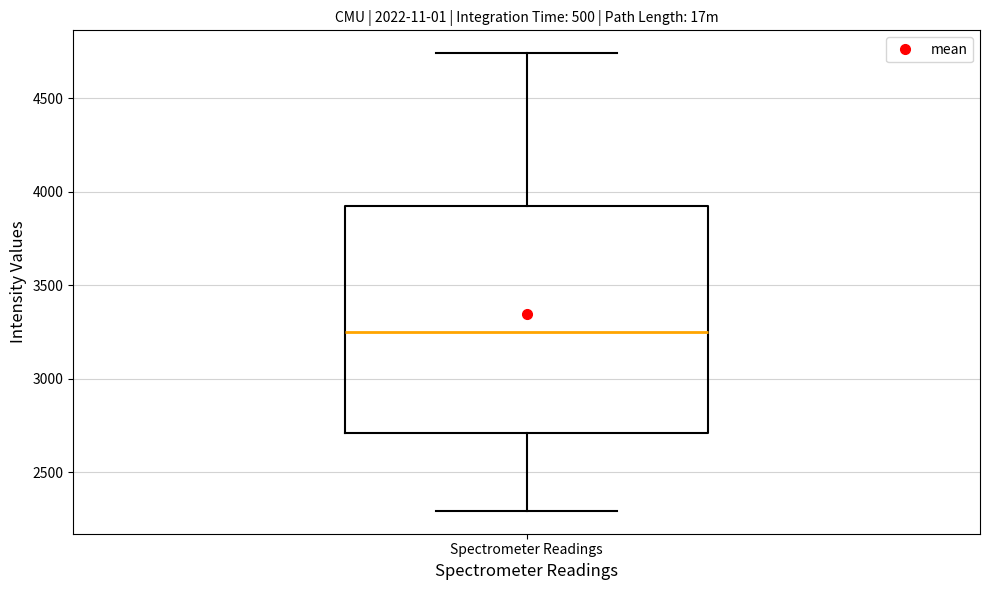

Read this box plot against the y-axis: the position of the median line, the range covered by the box, and the ends of both whiskers. The values are not printed on the chart, so give them approximately, as read against the axis.

median 3250, box 2700 to 3900, whiskers 2300 to 4750